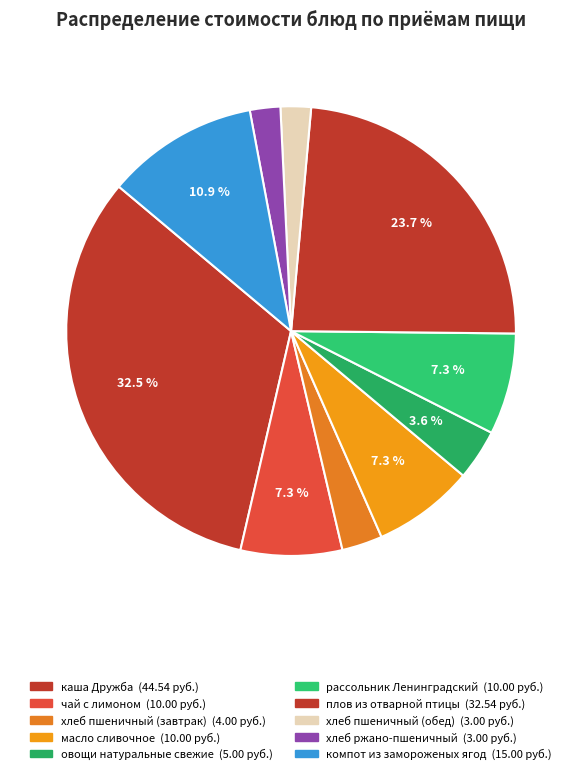

To the nearest percent, what percentage of the pie is плов из отварной птицы?

24%